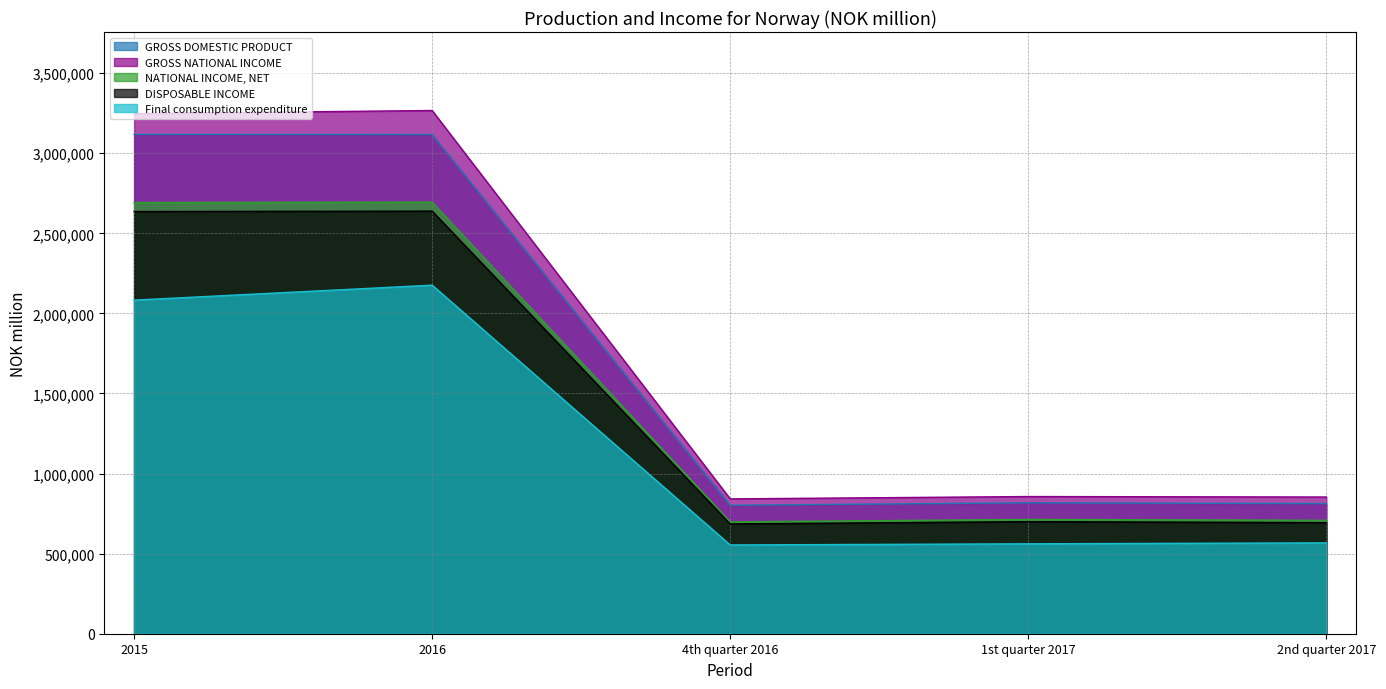

Reading left to right, list all the values displayed in this chart.

GROSS DOMESTIC PRODUCT: 2015=3118116	2016=3117040	4th quarter 2016=802305	1st quarter 2017=817236	2nd quarter 2017=812559
GROSS NATIONAL INCOME: 2015=3247407	2016=3266922	4th quarter 2016=841904	1st quarter 2017=856583	2nd quarter 2017=853554
NATIONAL INCOME, NET: 2015=2692119	2016=2694858	4th quarter 2016=698351	1st quarter 2017=713741	2nd quarter 2017=708271
DISPOSABLE INCOME: 2015=2636246	2016=2638628	4th quarter 2016=685545	1st quarter 2017=699731	2nd quarter 2017=693504
Final consumption expenditure: 2015=2082990	2016=2176252	4th quarter 2016=554293	1st quarter 2017=561354	2nd quarter 2017=567281